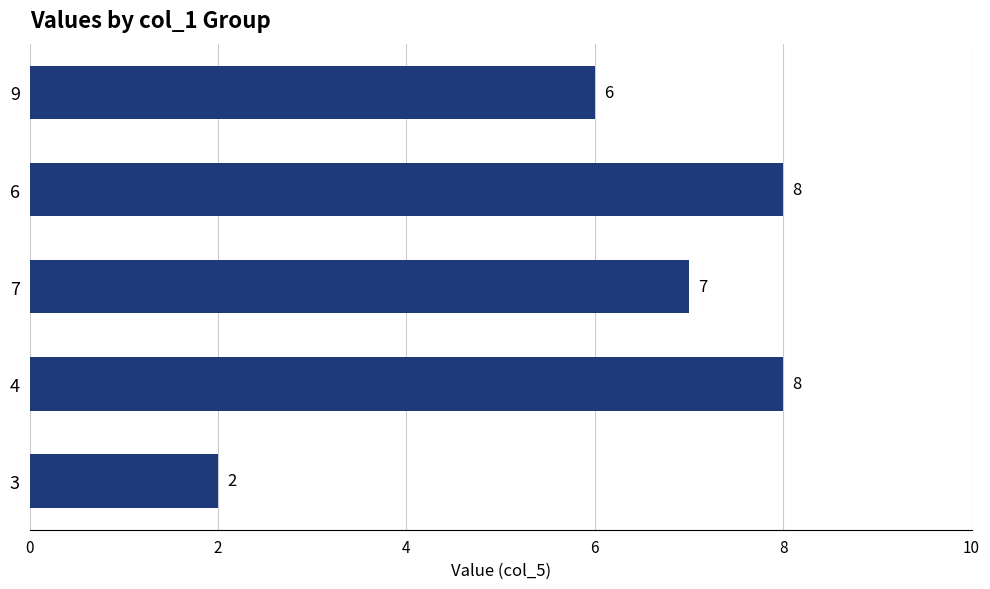

What is the difference between the second highest and second lowest values?

2